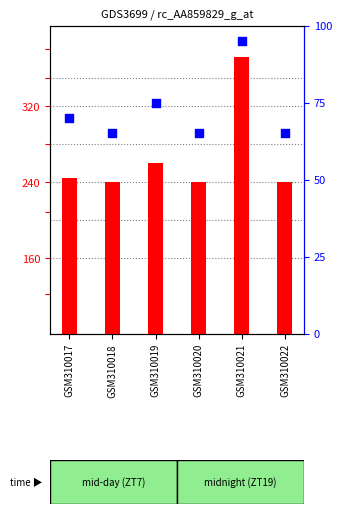

Is the value of count at GSM310017 greater than the value of percentile rank within the sample at GSM310020?

Yes